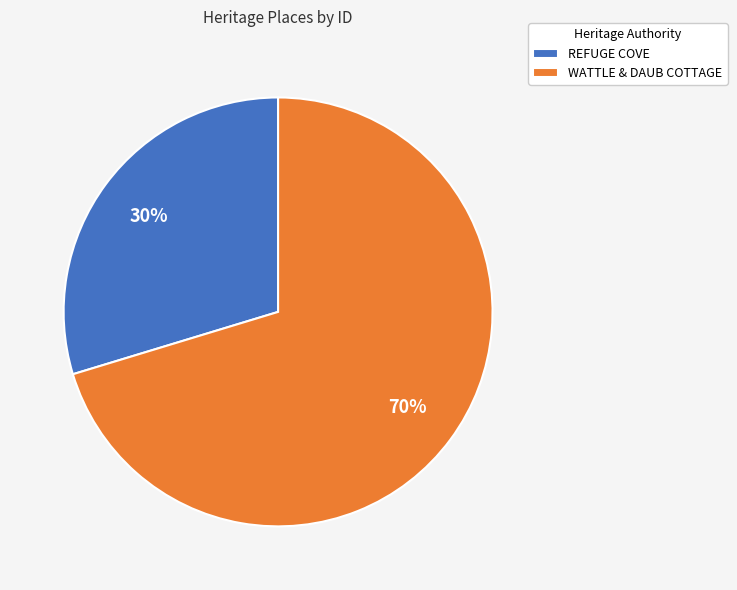

Is the sum of REFUGE COVE and WATTLE & DAUB COTTAGE greater than half?

Yes